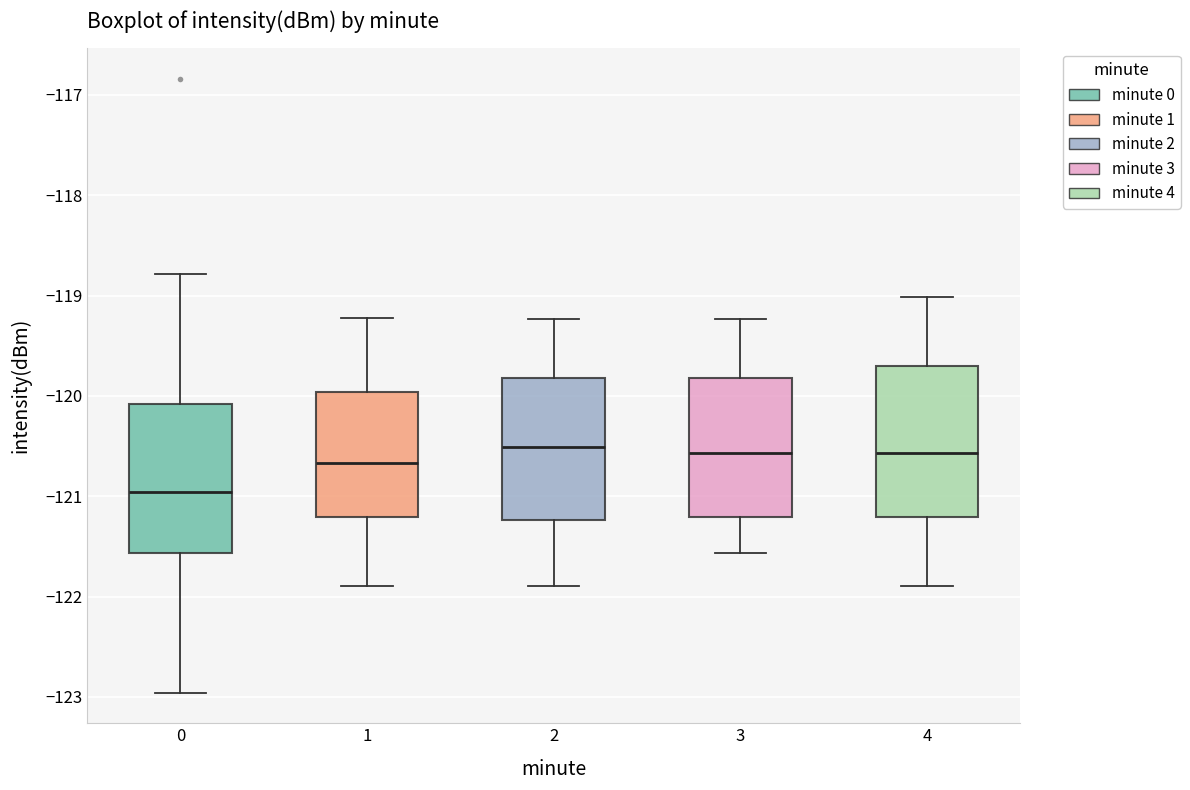

Reading left to right, read every box against the y-axis: the position of its median line, the range the box covers, and the ends of its whiskers. The values are not printed on the chart, so give them approximately, as read against the axis.

0: median -121.0, box -121.6 to -120.1, whiskers -123.0 to -118.8
1: median -120.7, box -121.2 to -120.0, whiskers -121.9 to -119.2
2: median -120.5, box -121.2 to -119.8, whiskers -121.9 to -119.2
3: median -120.6, box -121.2 to -119.8, whiskers -121.6 to -119.2
4: median -120.6, box -121.2 to -119.7, whiskers -121.9 to -119.0